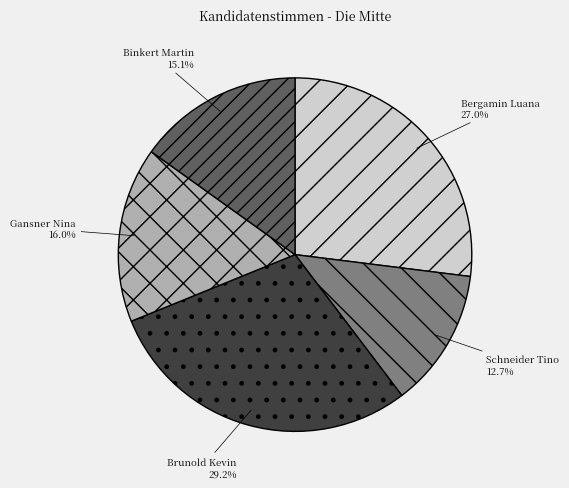

What percentage is the Gansner Nina slice, to the nearest percent?

16%